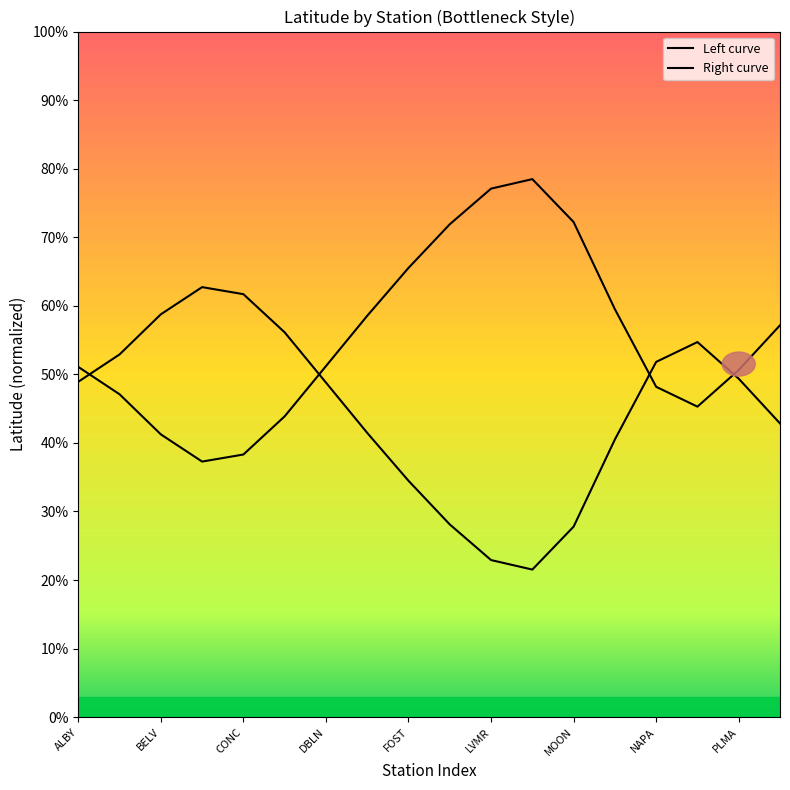

At which category is the sum across all series the highest?

ALBY